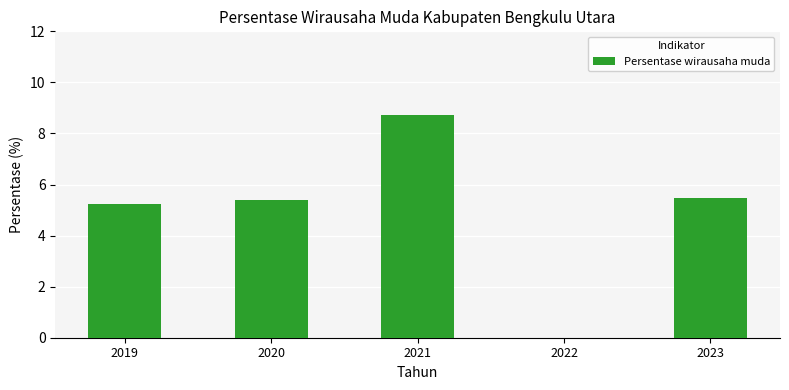

Which category has the highest value across all series?

2021